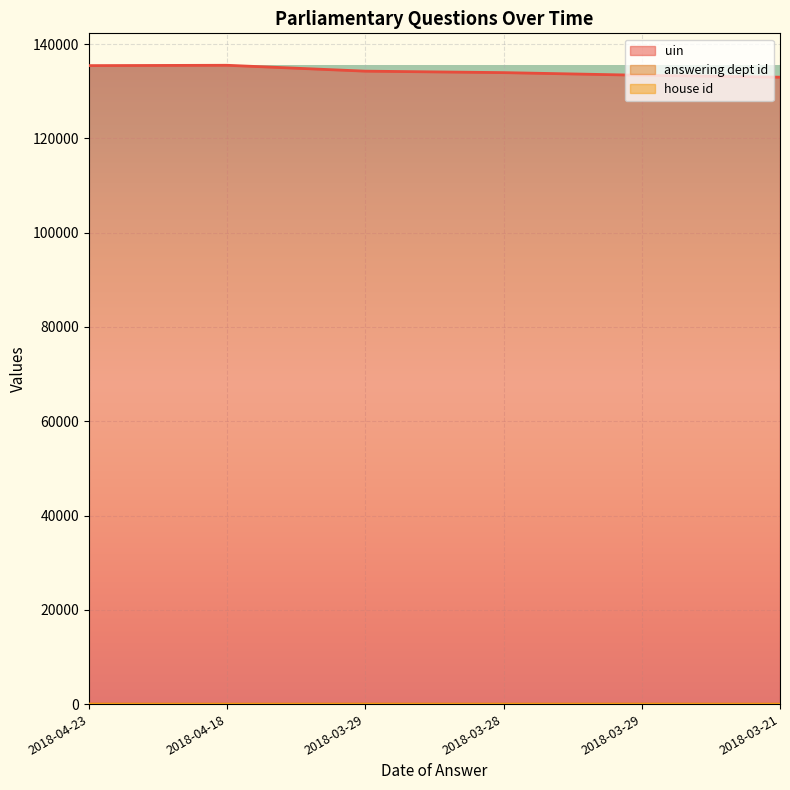

Which category has the lowest value in the answering dept id series?

2018-04-18